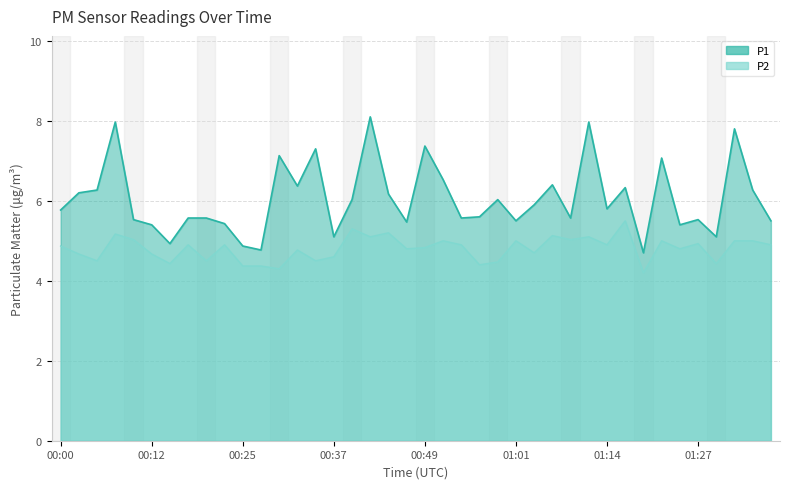

What value does the P1 series have at 01:24?

5.4